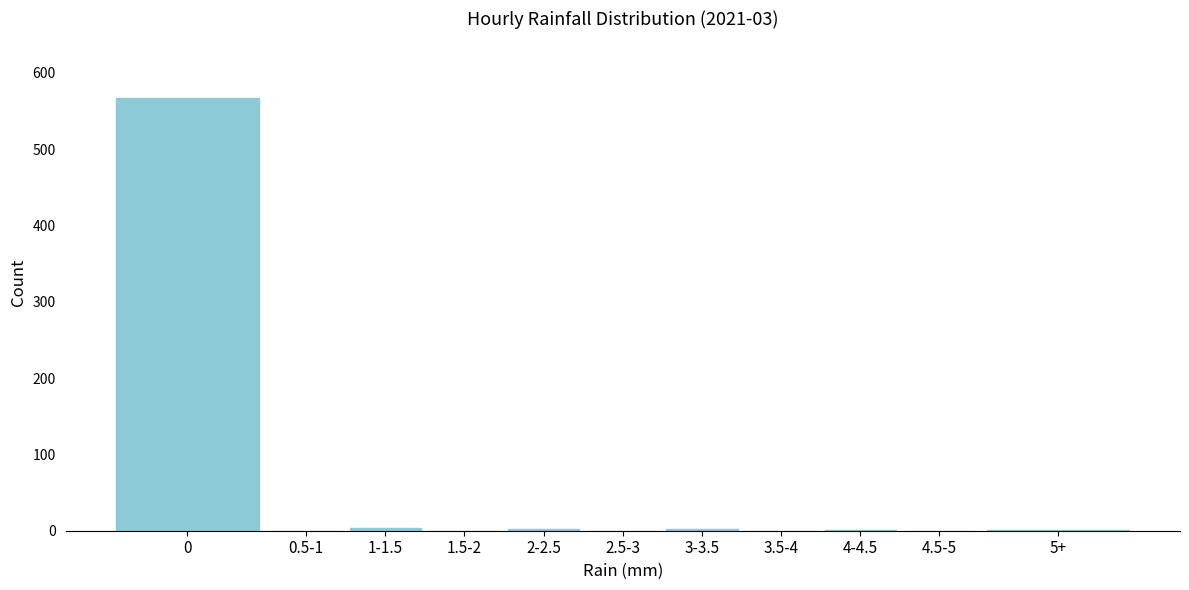

What is the sum of all values?

576